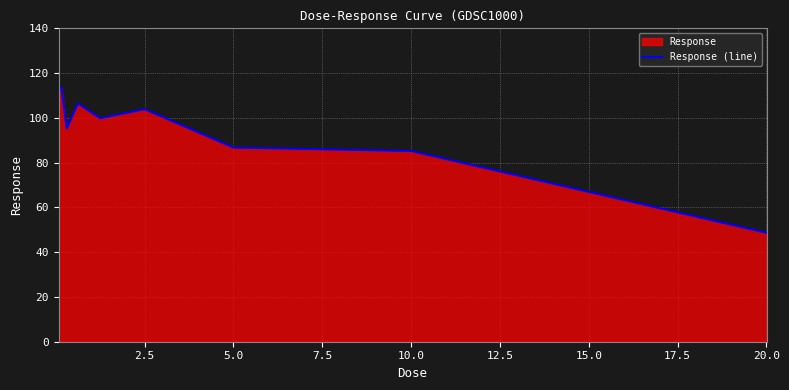

Count the number of data series in this chart.

1